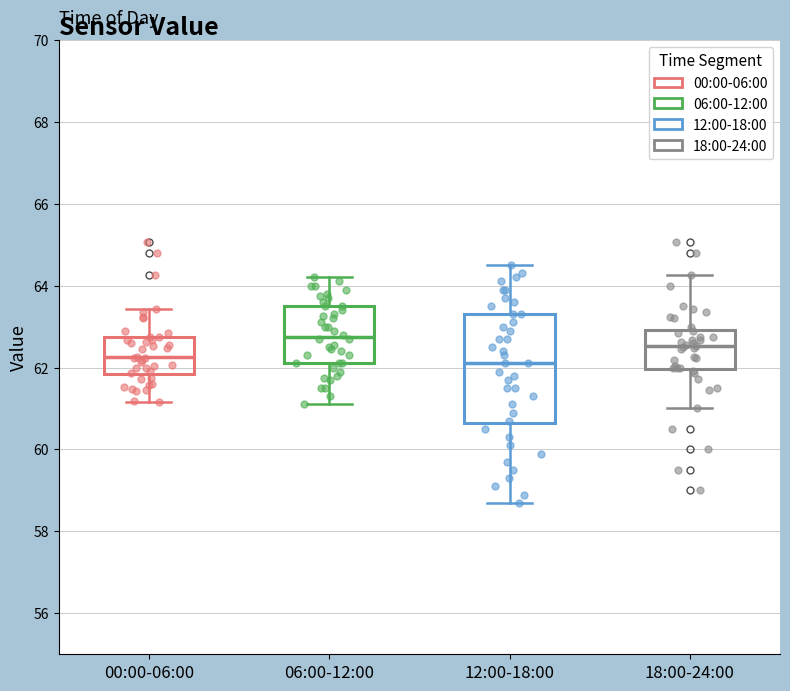

Which box's median line is the highest?

06:00-12:00